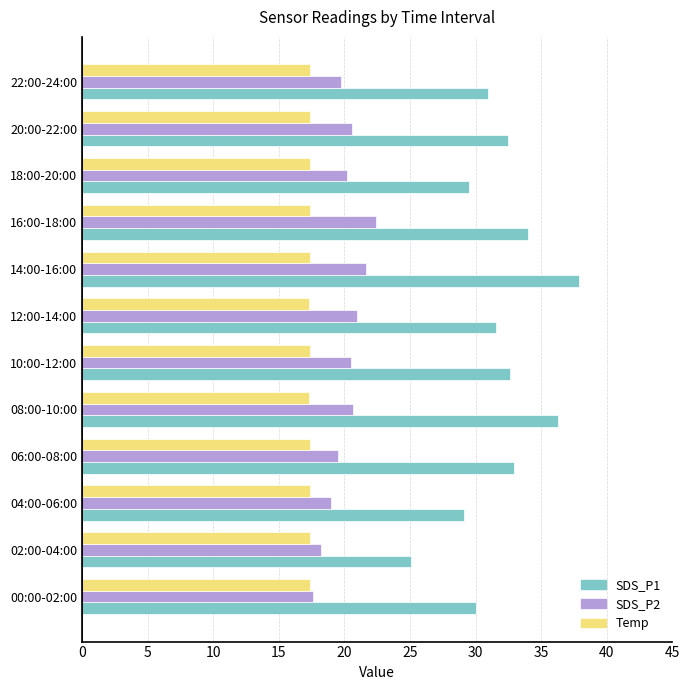

At how many categories does at least one series exceed 27?

11